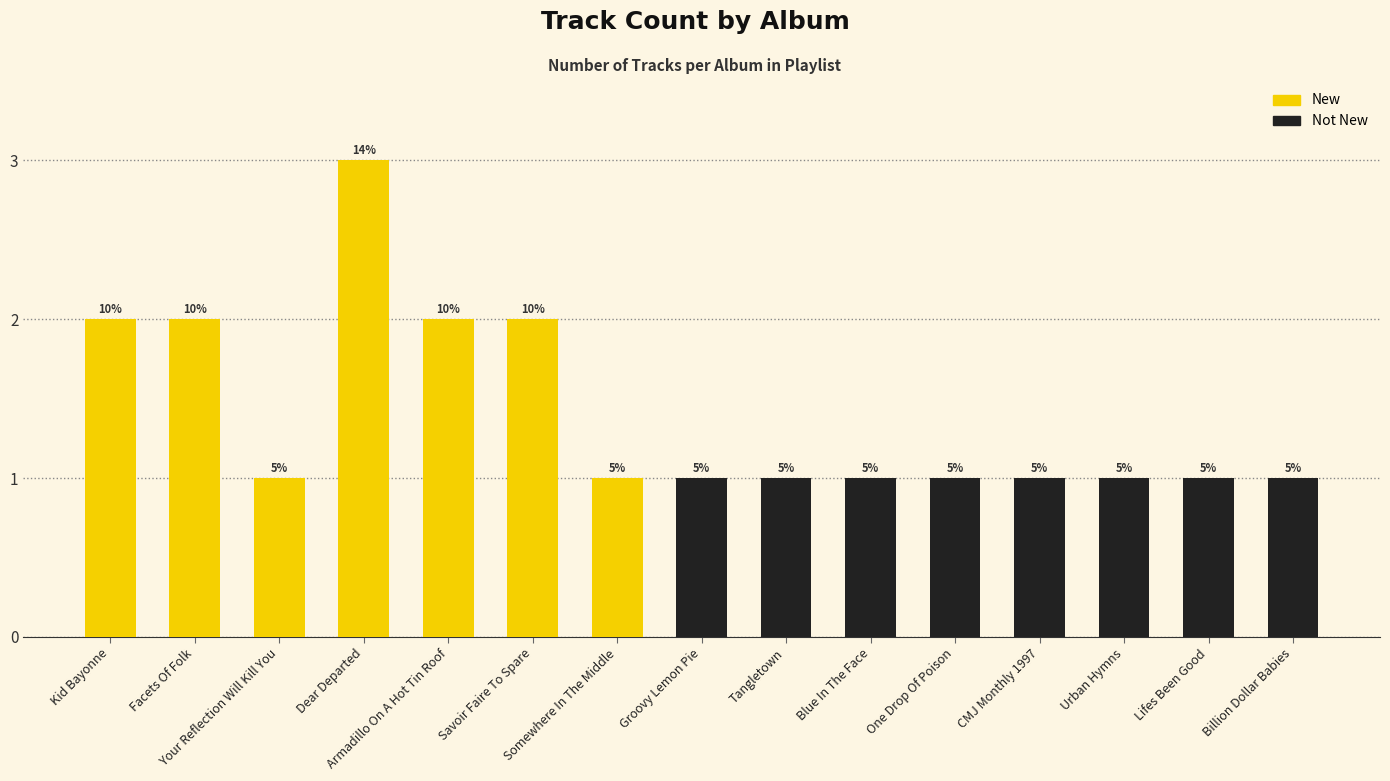

What is the label of the 2nd bar from the right?

Lifes Been Good